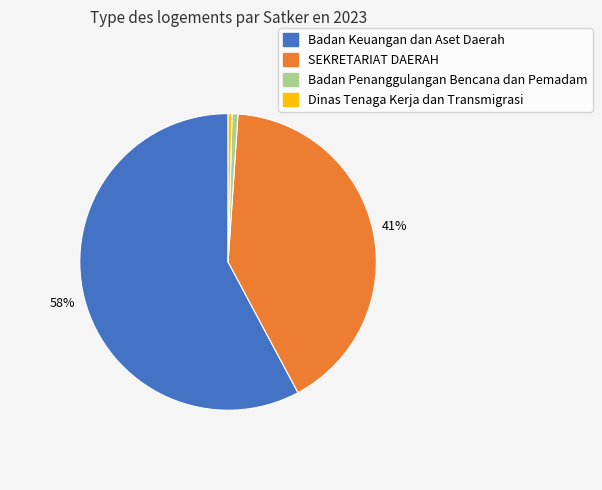

Does any single category account for the majority?

Yes